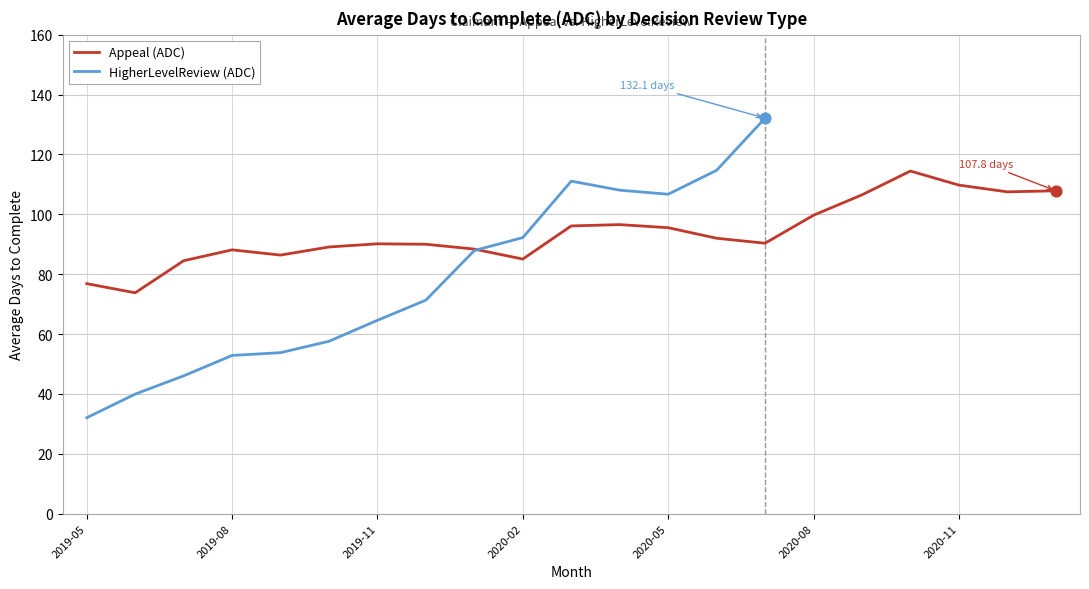

What is the ratio of the value at 2020-06 to the value at 2019-09?

1.1